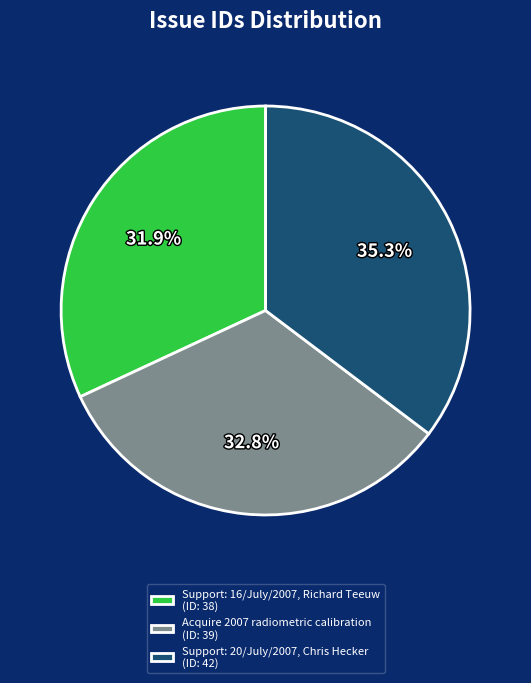

What percentage is the Support: 16/July/2007, Richard Teeuw slice, to the nearest percent?

32%